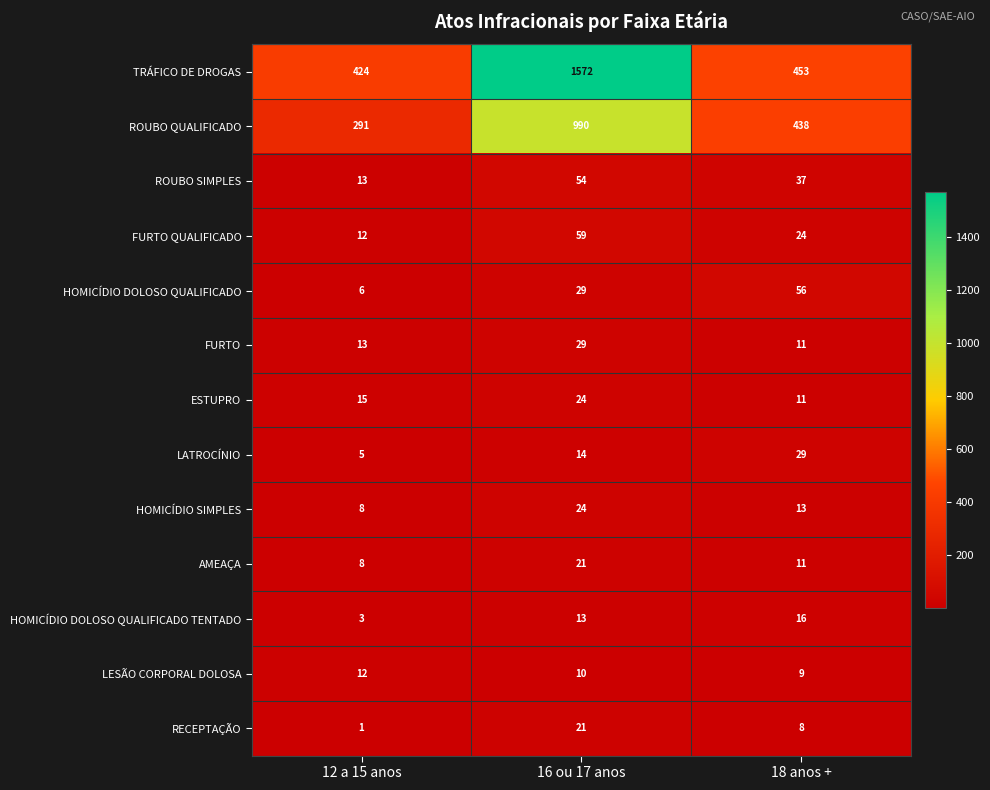

Rank the categories by RECEPTAÇÃO value from lowest to highest.

12 a 15 anos, 18 anos +, 16 ou 17 anos